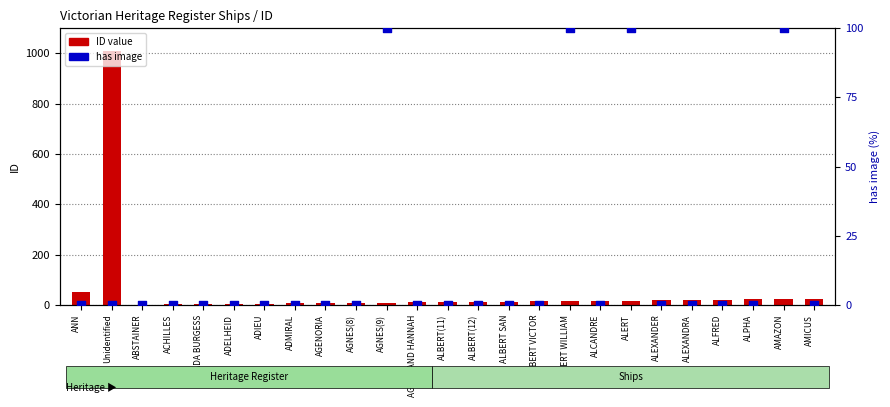

At how many categories does at least one series exceed 1001?

1